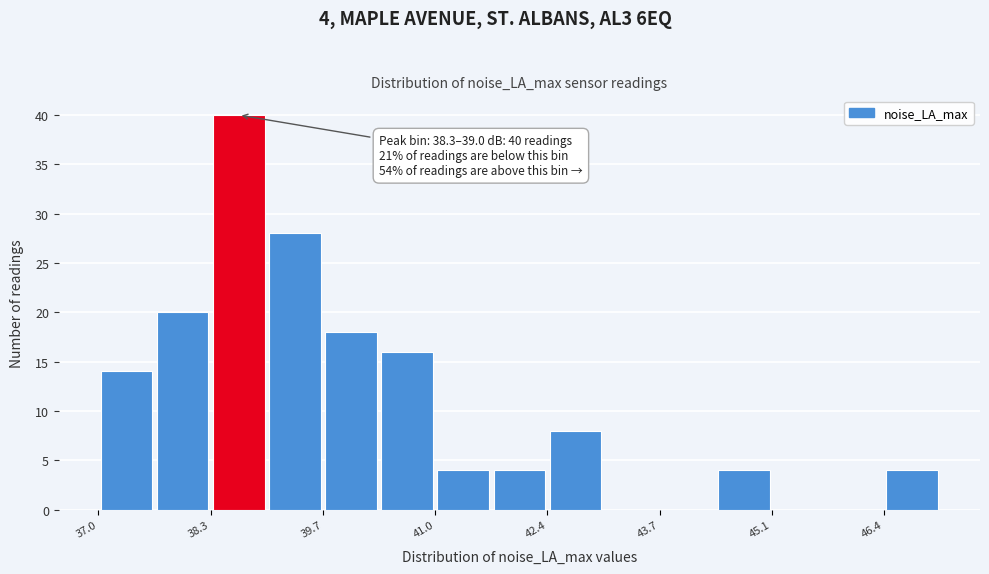

Around what value on the x-axis is the tallest bar? Give the approximate position of its centre, as read against the axis.

38.6